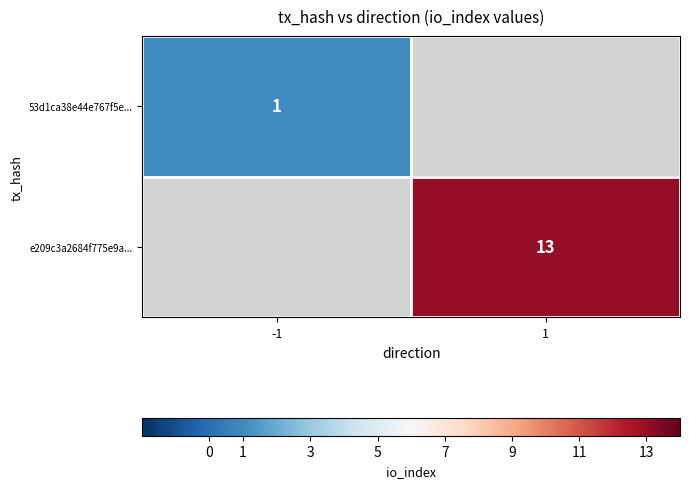

Is it true that e209c3a2684f775e9a... equals 13 at 1?

True